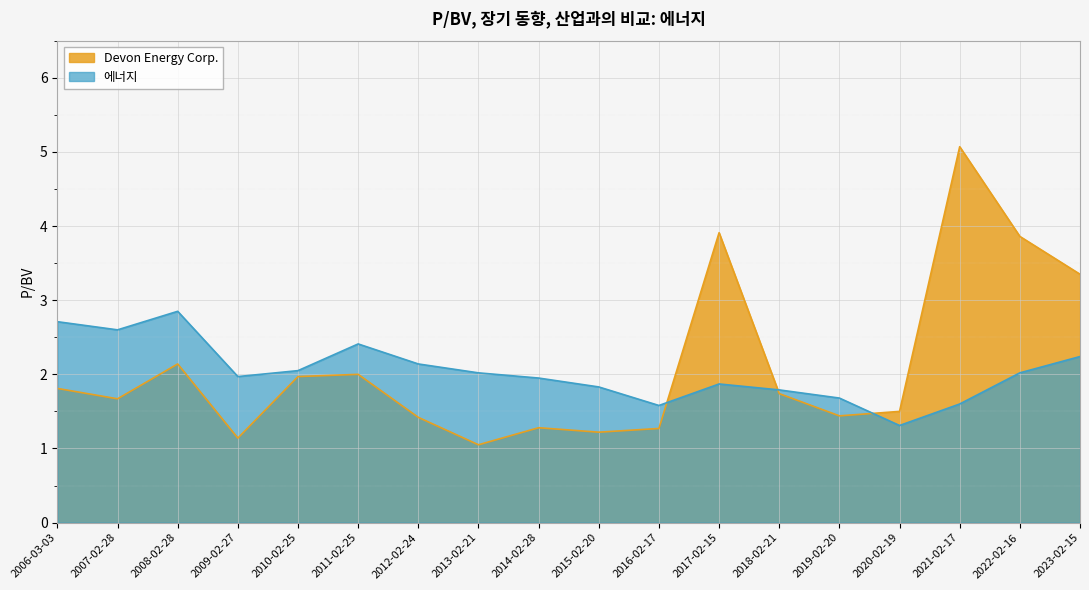

Which series has the largest total across all categories?

Devon Energy Corp.